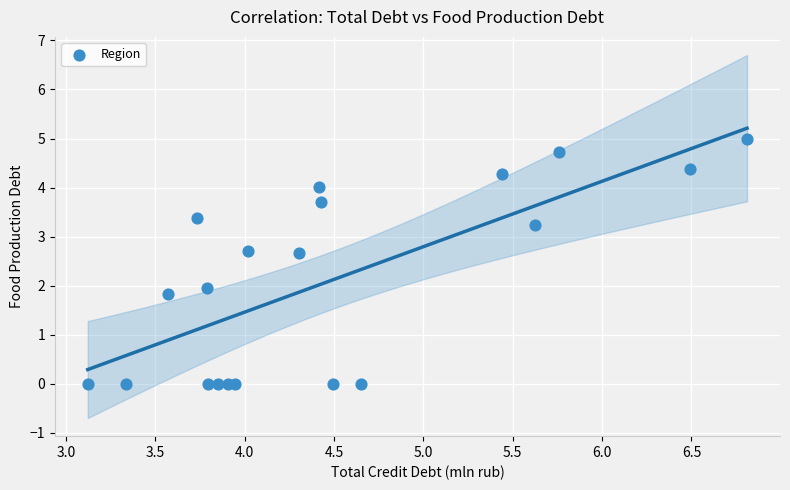

What is the range of Y values (max minus min)?

5.0